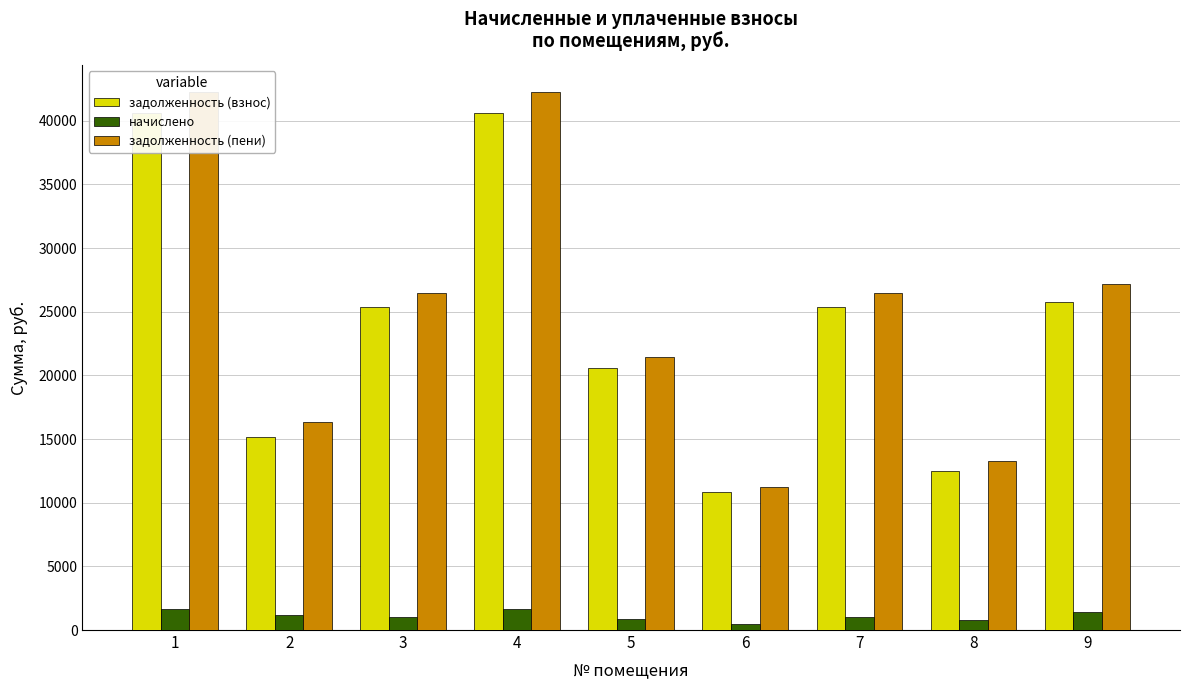

Which label corresponds to the largest value in the chart?

1